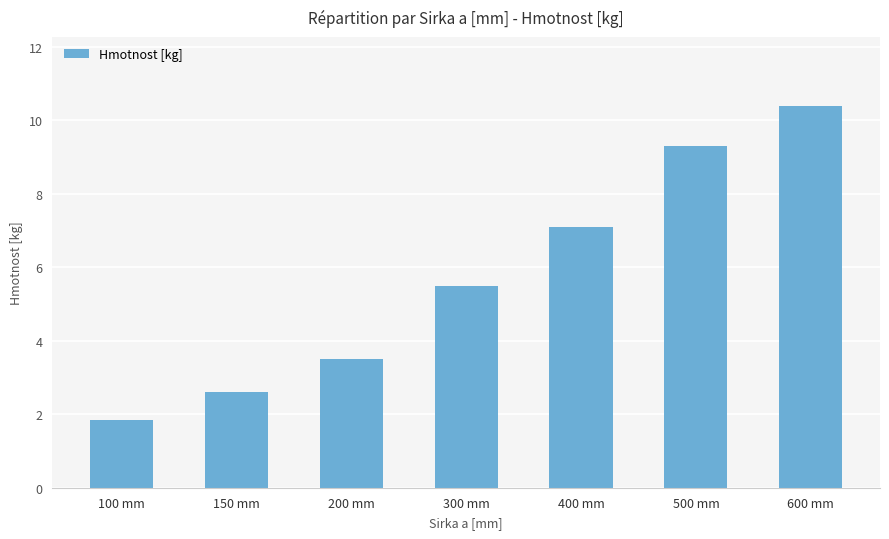

At which label does the data first exceed 5?

300 mm